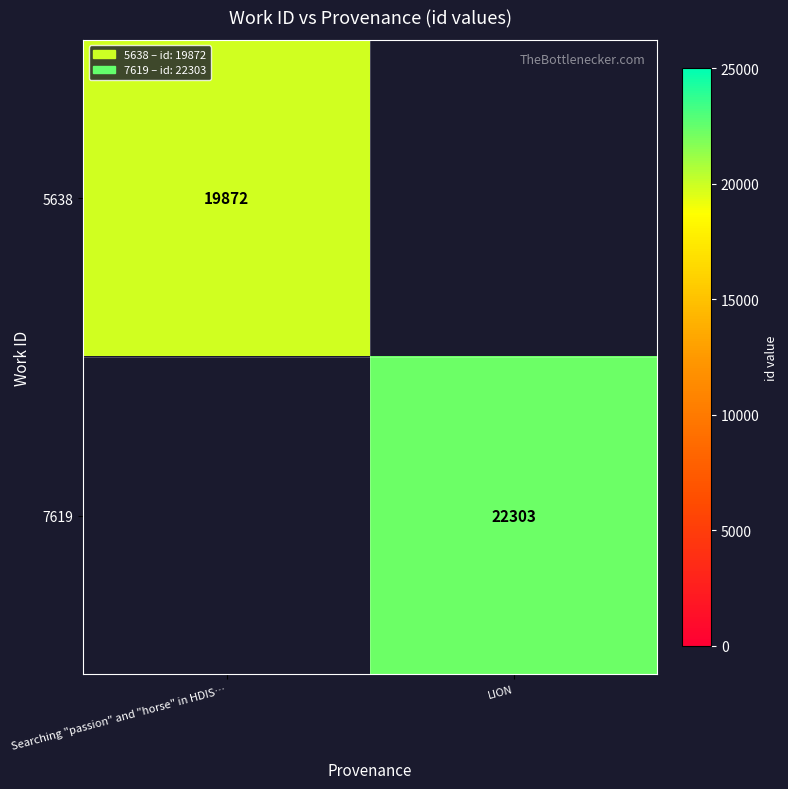

The 5638 series shows 19872 at Searching "passion" and "horse" in HDIS…. True or false?

True